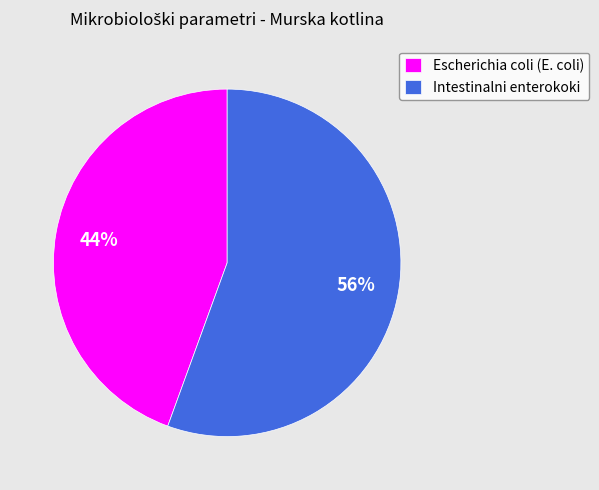

To the nearest percent, what is the average slice percentage?

50%